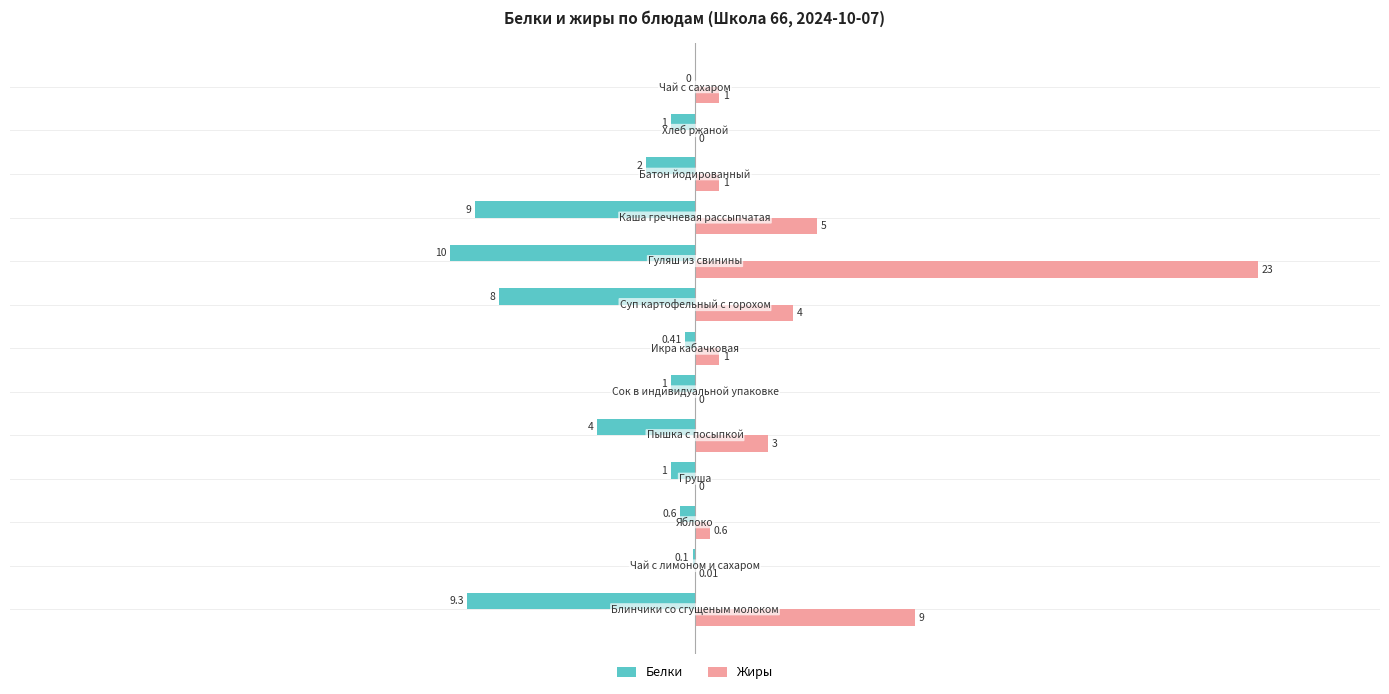

The value of Жиры at 3 is -11.4. True or false?

False